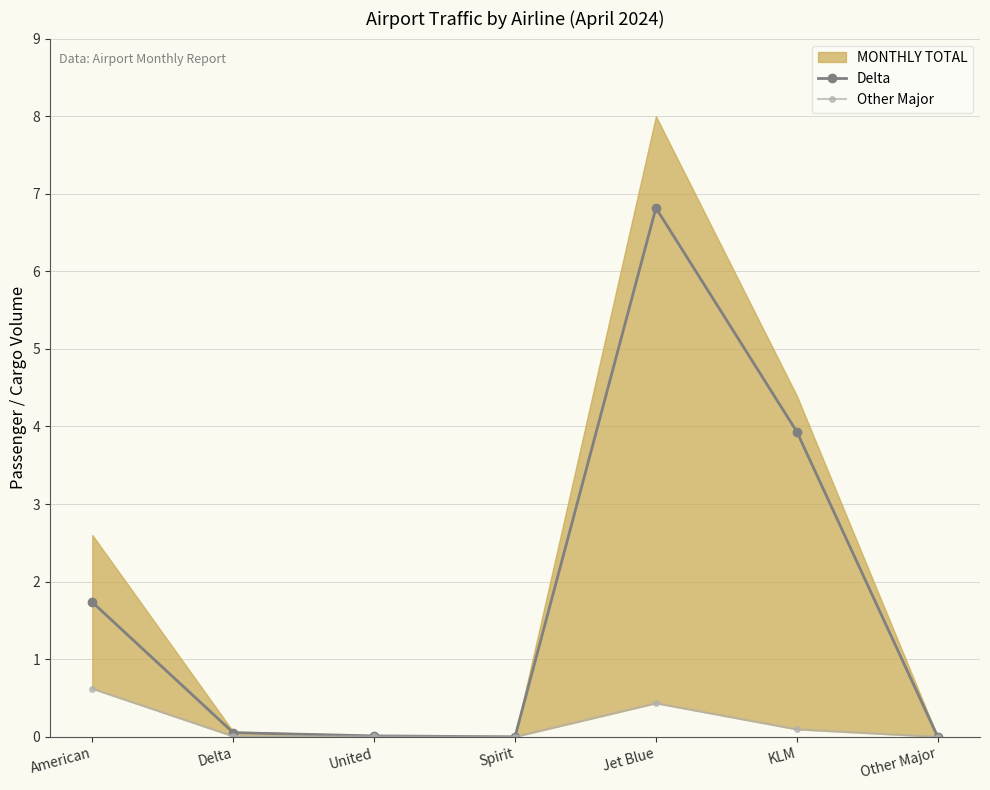

Where do Other Major and Delta first cross each other?

United and Spirit